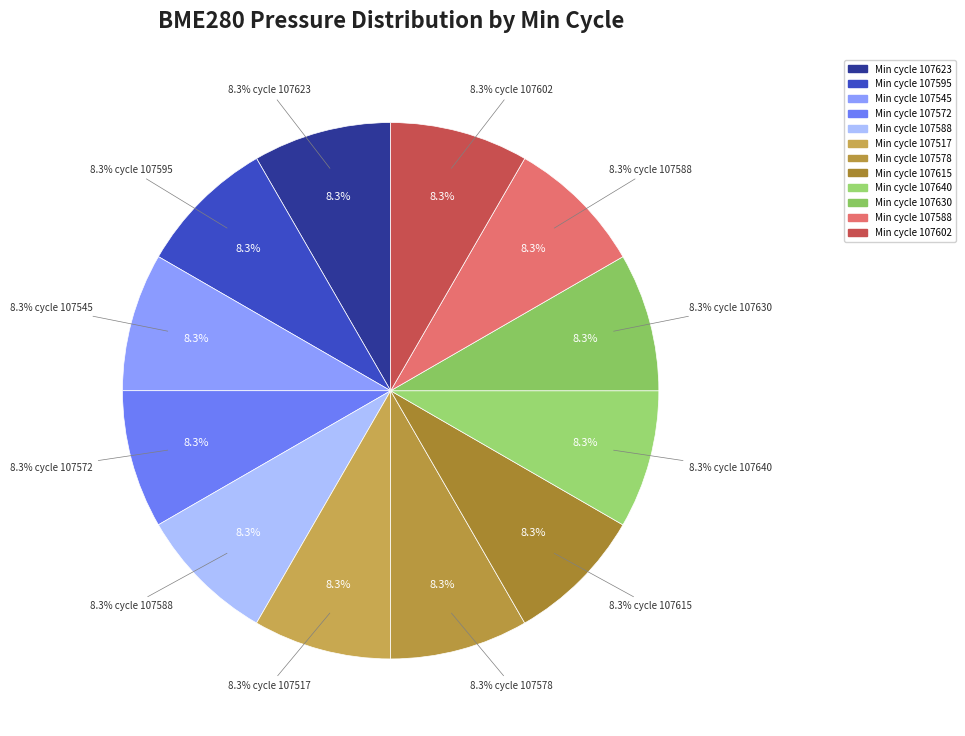

To the nearest percent, what percentage of the pie is 107595?

8%